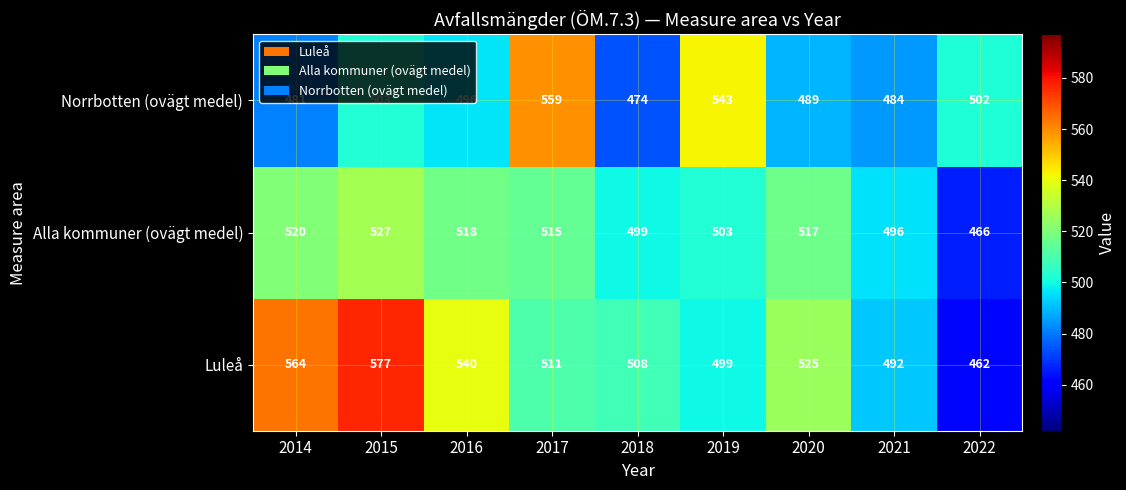

What is the difference between the highest and lowest values at 2017?

48